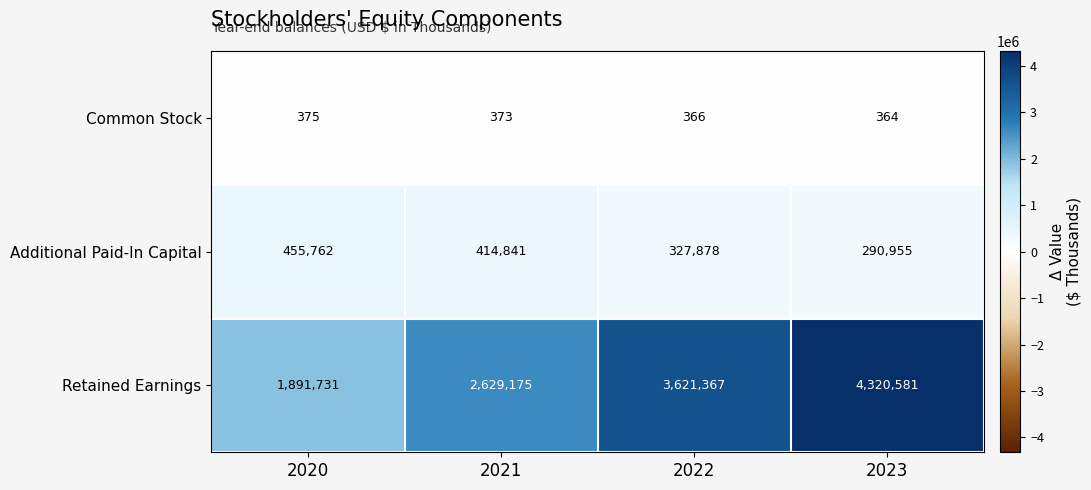

Between 2020 and 2022, which series saw the biggest shift?

Retained Earnings